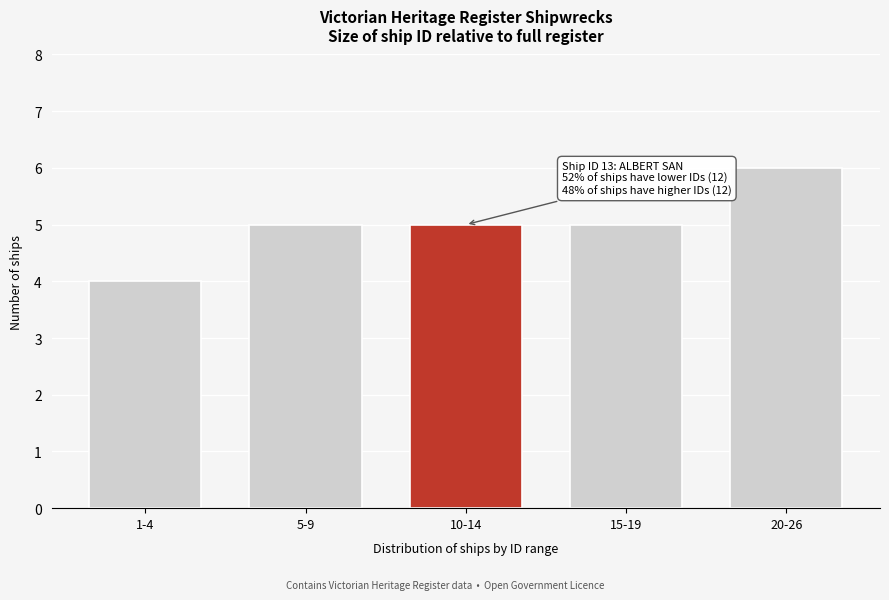

Reading left to right, what are all the values shown in this chart?

1-4=4	5-9=5	10-14=5	15-19=5	20-26=6